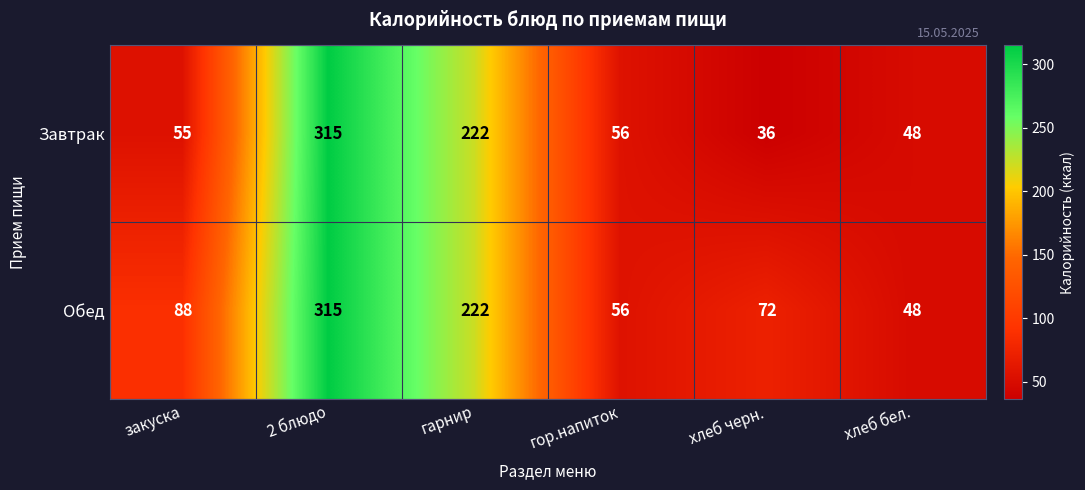

What is the total value across all series at гор.напиток?

112